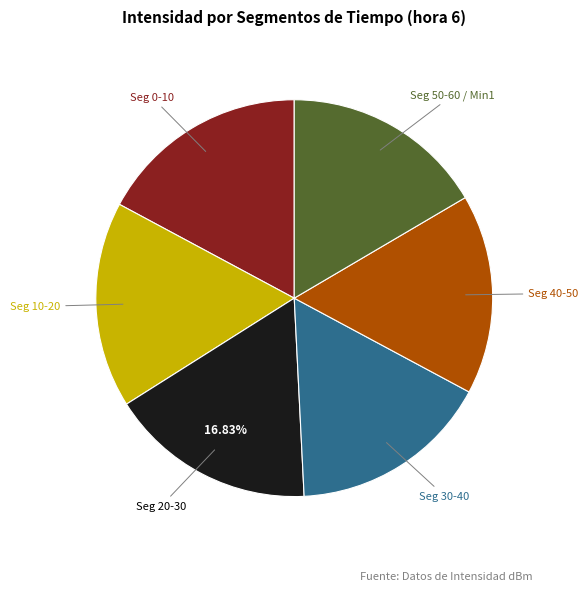

How many segments does this pie chart have?

6